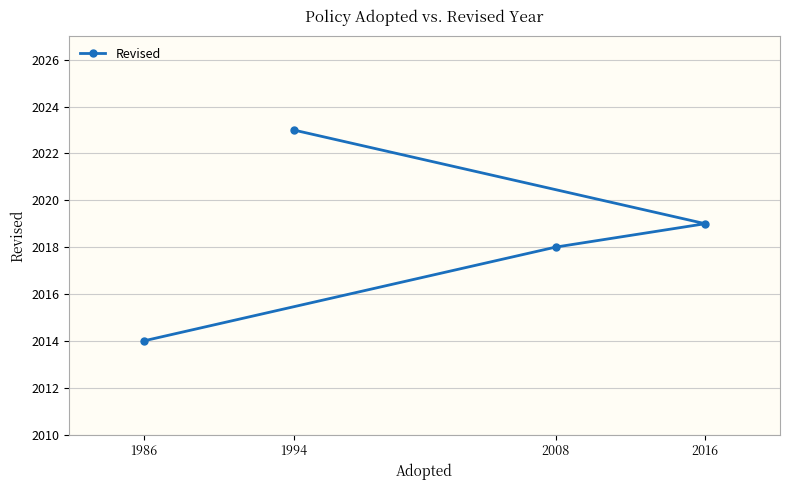

True or false: the data shows 1136 at 1986.

False